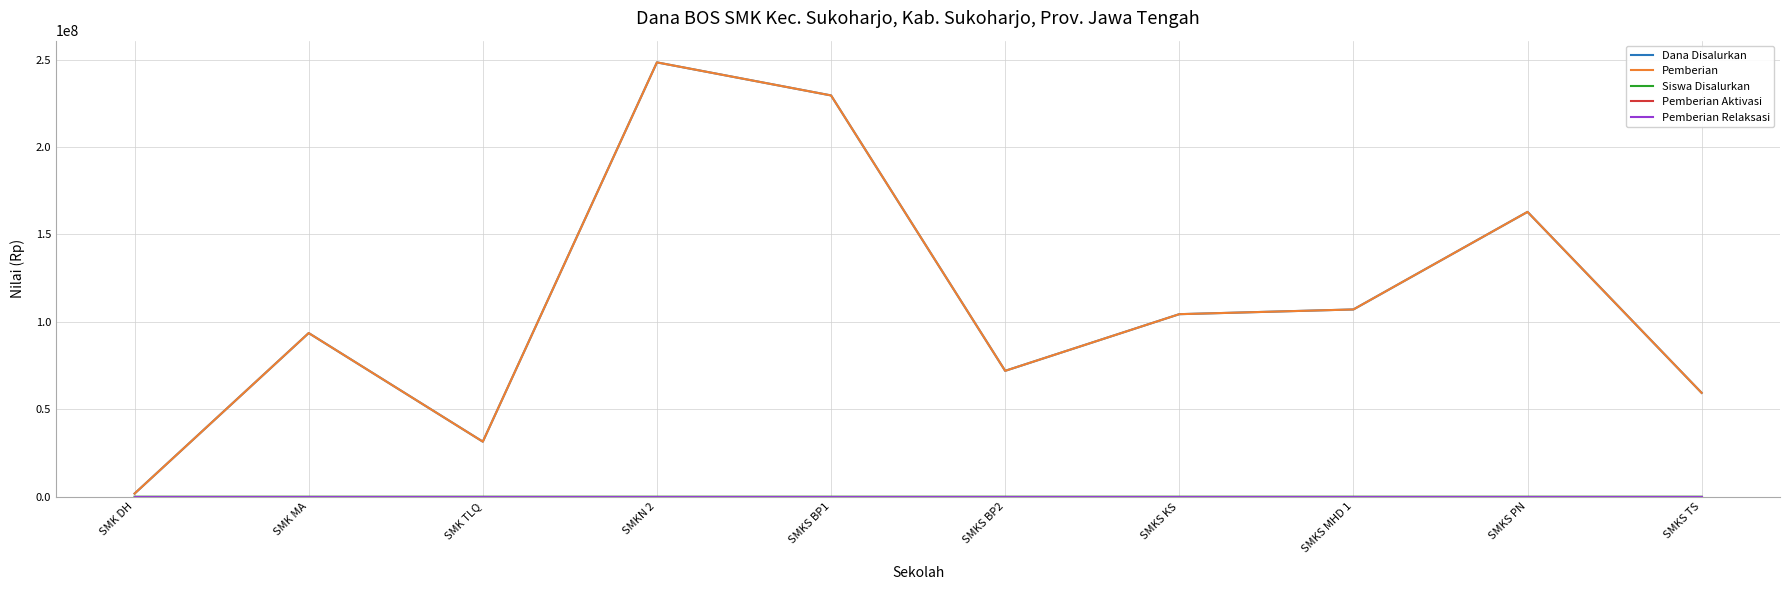

At which category does Siswa Disalurkan reach its first local peak?

SMK MA